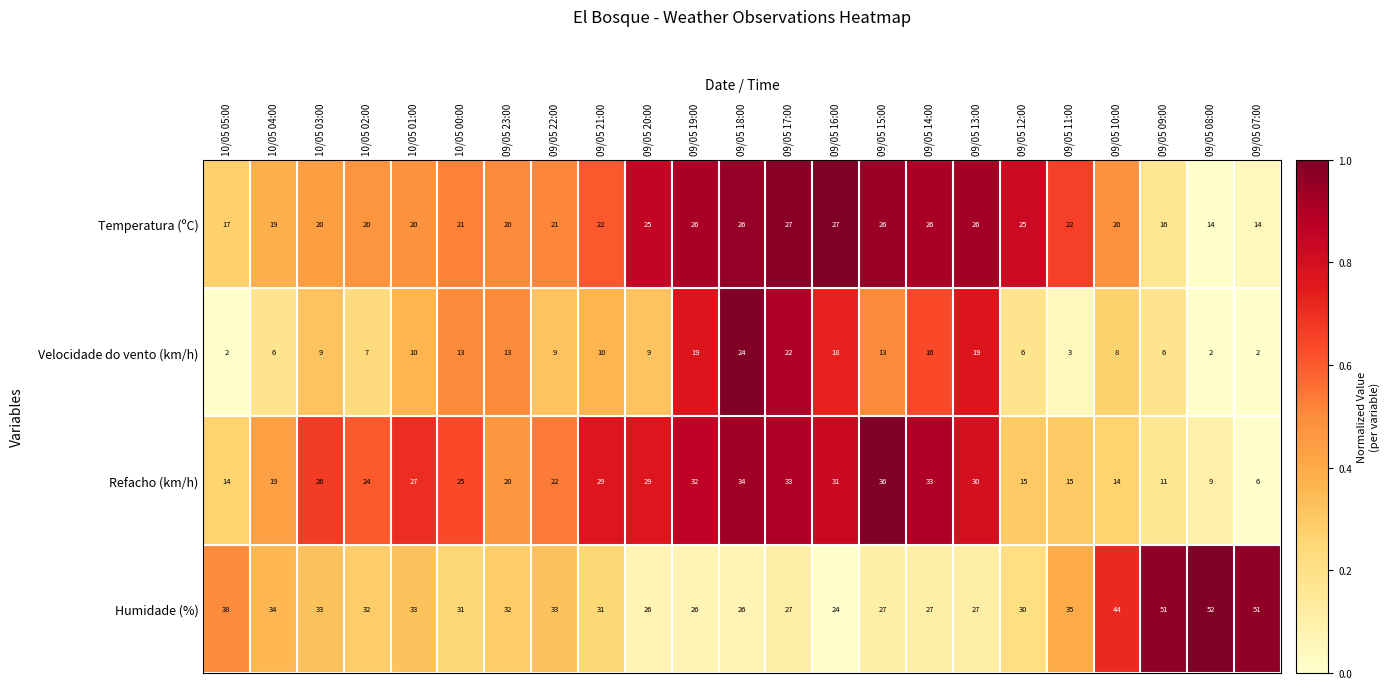

What is the average value of the Velocidade do vento (km/h) series?

11